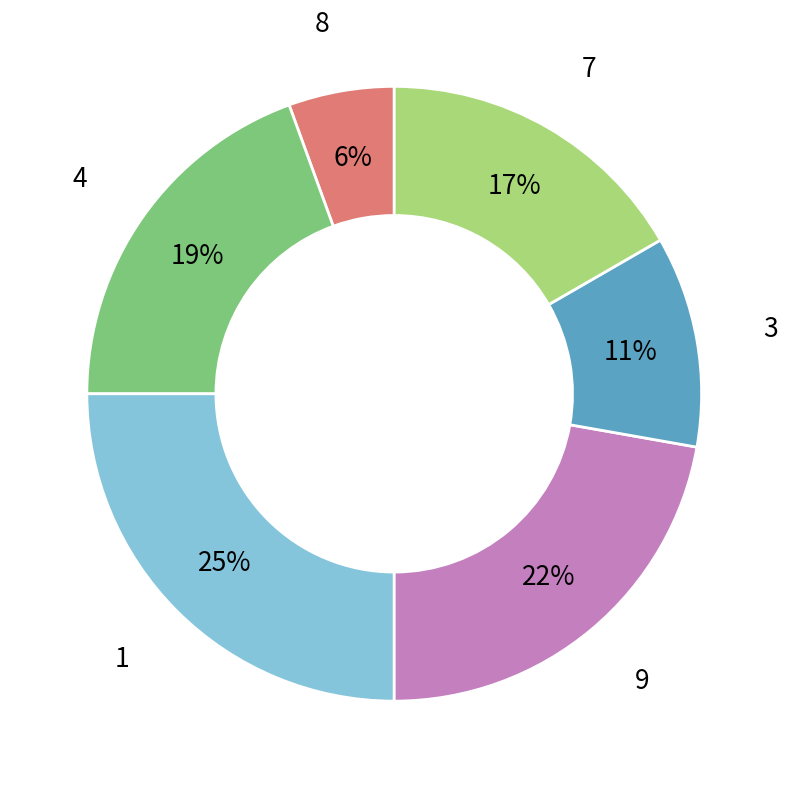

Is there a majority slice in this chart?

No